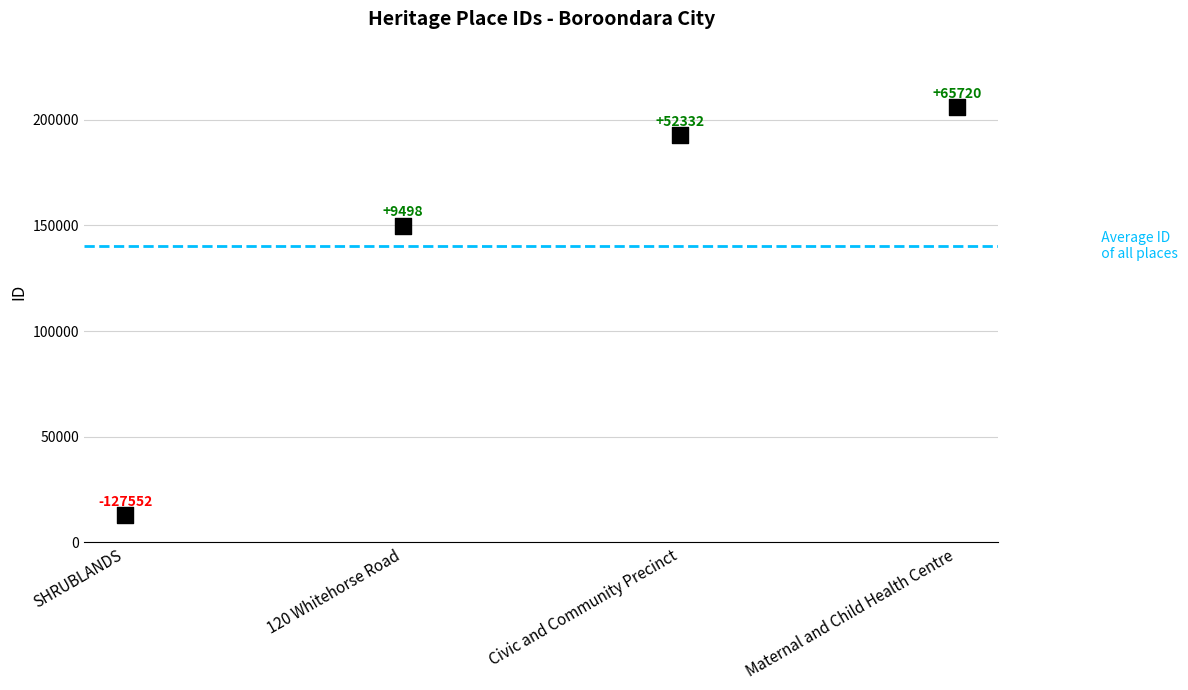

What Y value in the scatter plot is closest to 109410?

149824